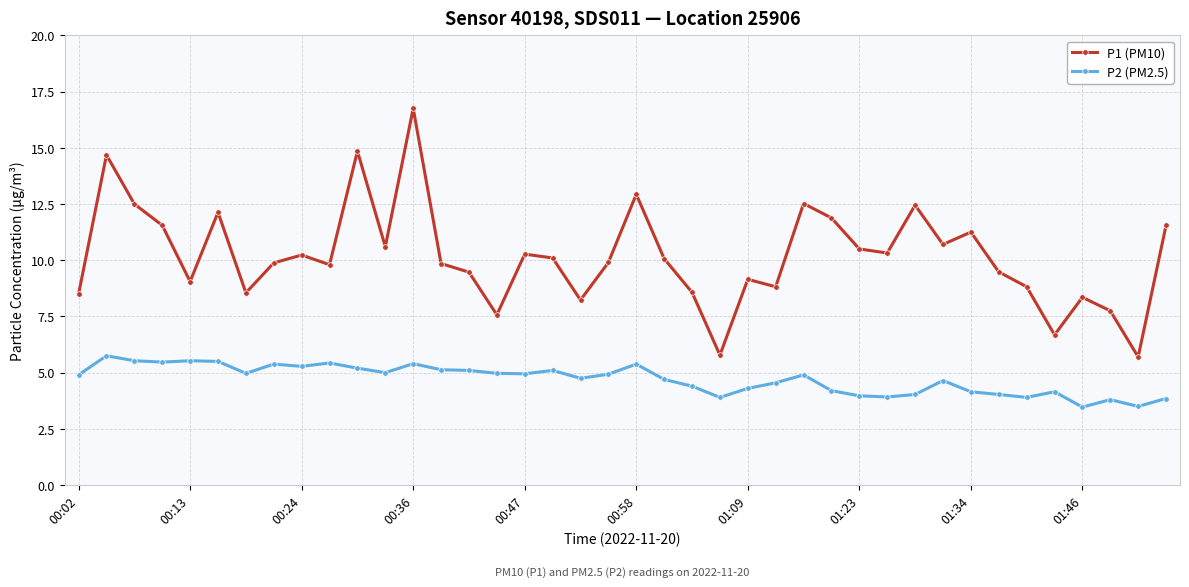

How many data points does each series have?

40